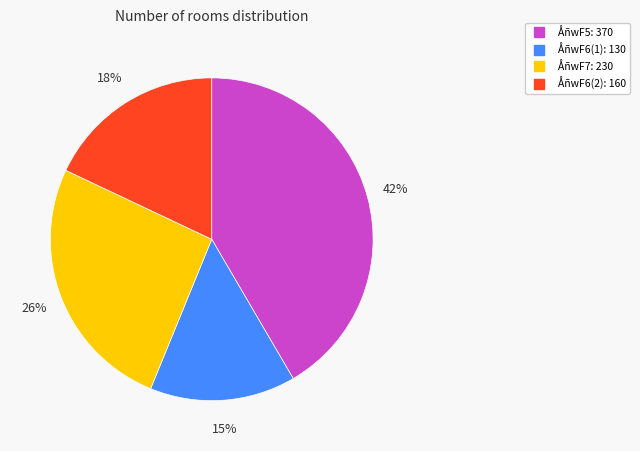

Does any single category account for the majority?

No